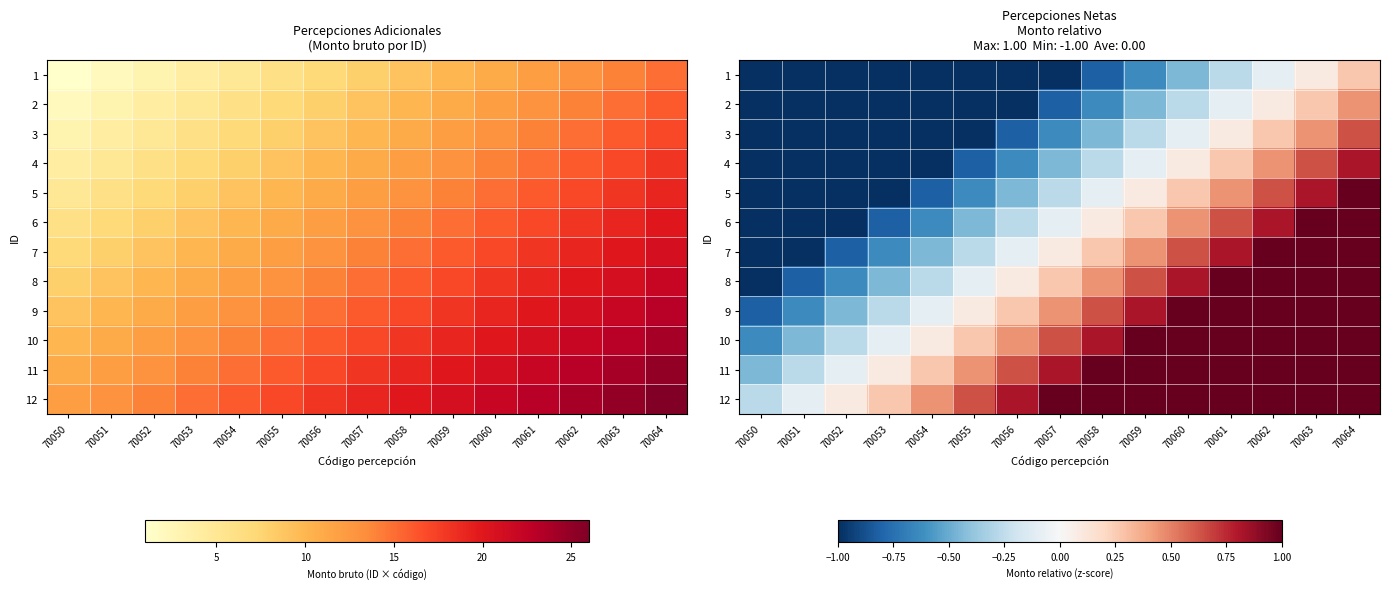

At which category is the sum across all series the highest?

70064